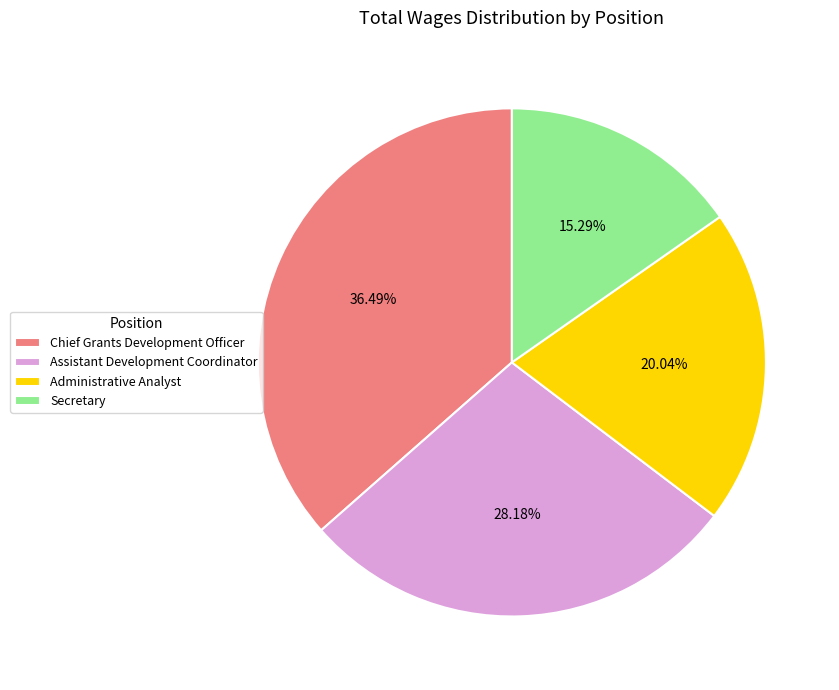

What percentage is the Administrative Analyst slice, to the nearest percent?

20%